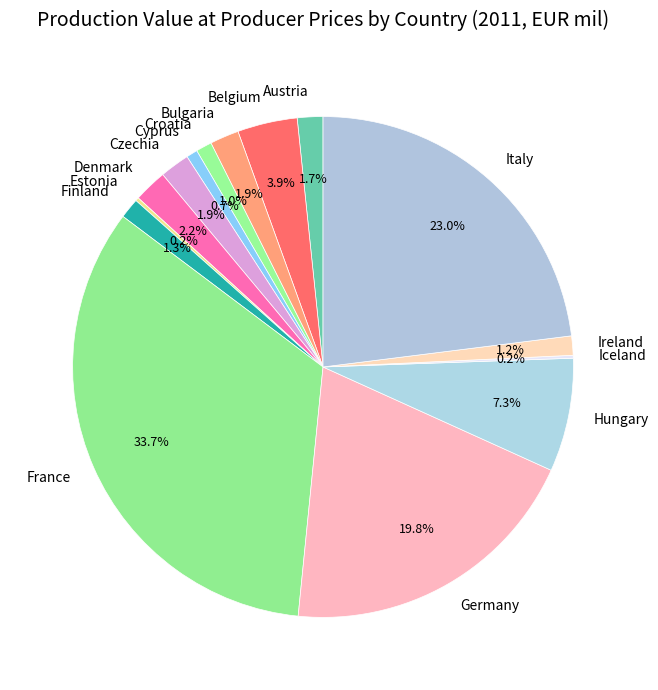

How much of the chart is everything except France?

66.3%